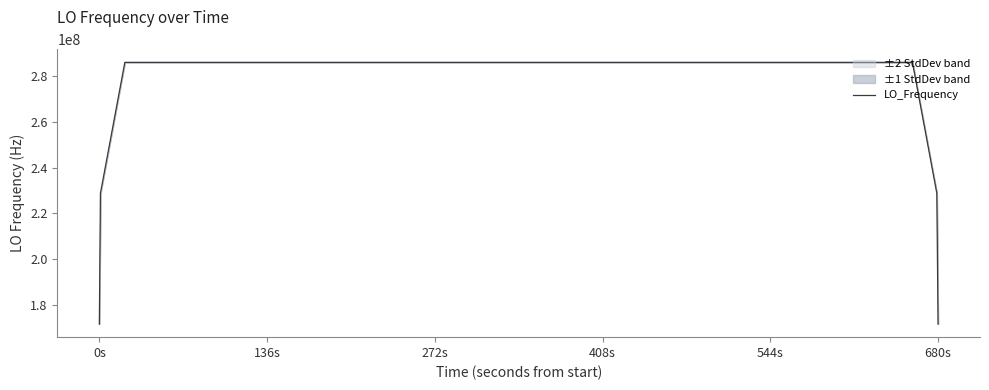

Reading left to right, transcribe all the data shown in this chart.

171628199.7	228837599.1	286046998.8	286046998.7	286046998.5	286046997.9	286046997.8	286046997.8	286046997.7	286046997.7	286046997.8	286046998.7	286046999.0	286046999.2	286046999.4	286047000.5	286047000.3	286047000.4	286047000.5	286047000.7	286047000.5	286047000.1	286046999.7	286046999.3	286046998.9	286046998.5	286046998.6	286046998.8	286046999.1	286046998.7	286046998.4	286046998.0	286046997.4	286046997.3	286046997.9	286046997.8	286046997.7	286046997.7	228837597.8	171628197.9